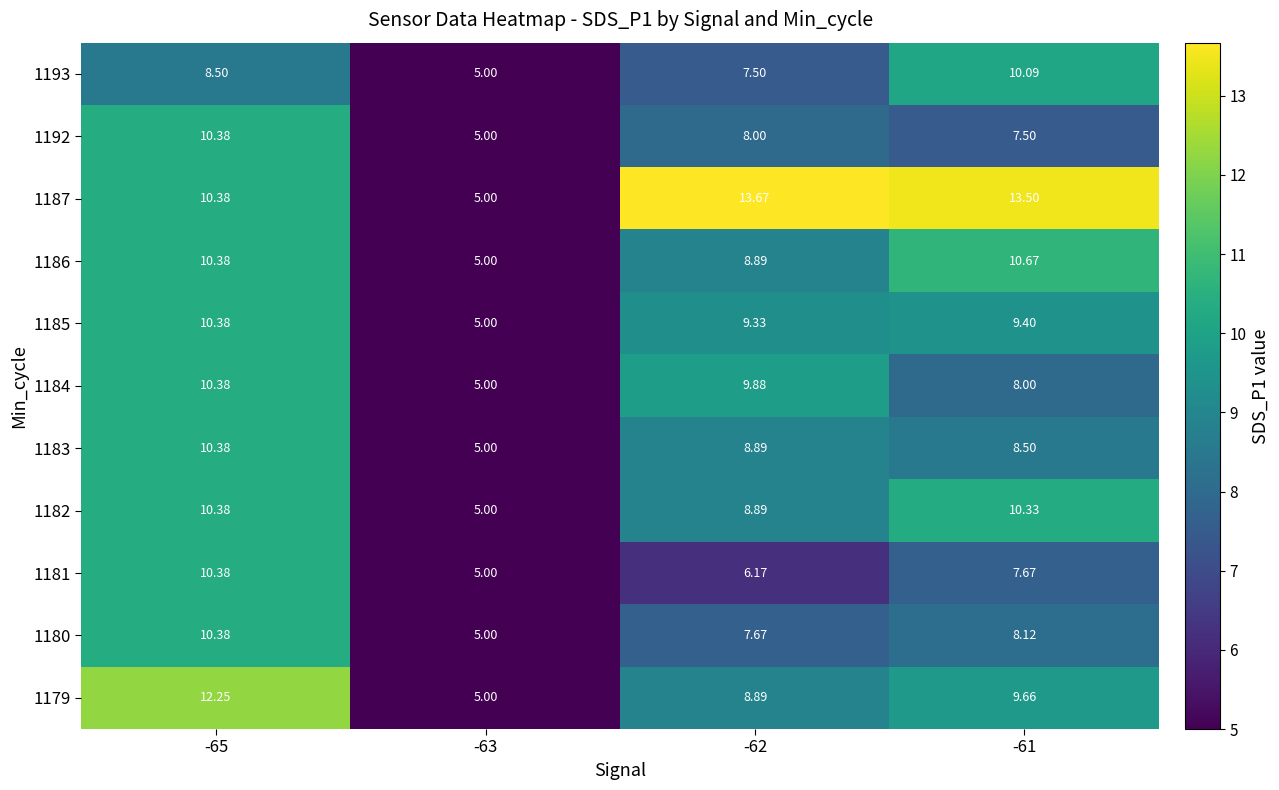

How many values in the 1182 series are below 10?

2